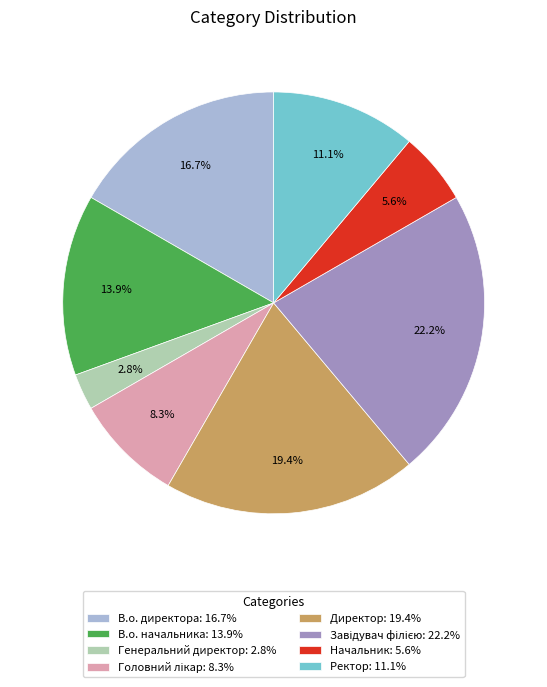

What is the ratio of the value at Ректор: 11.1% to the value at Генеральний директор: 2.8%?

4.0